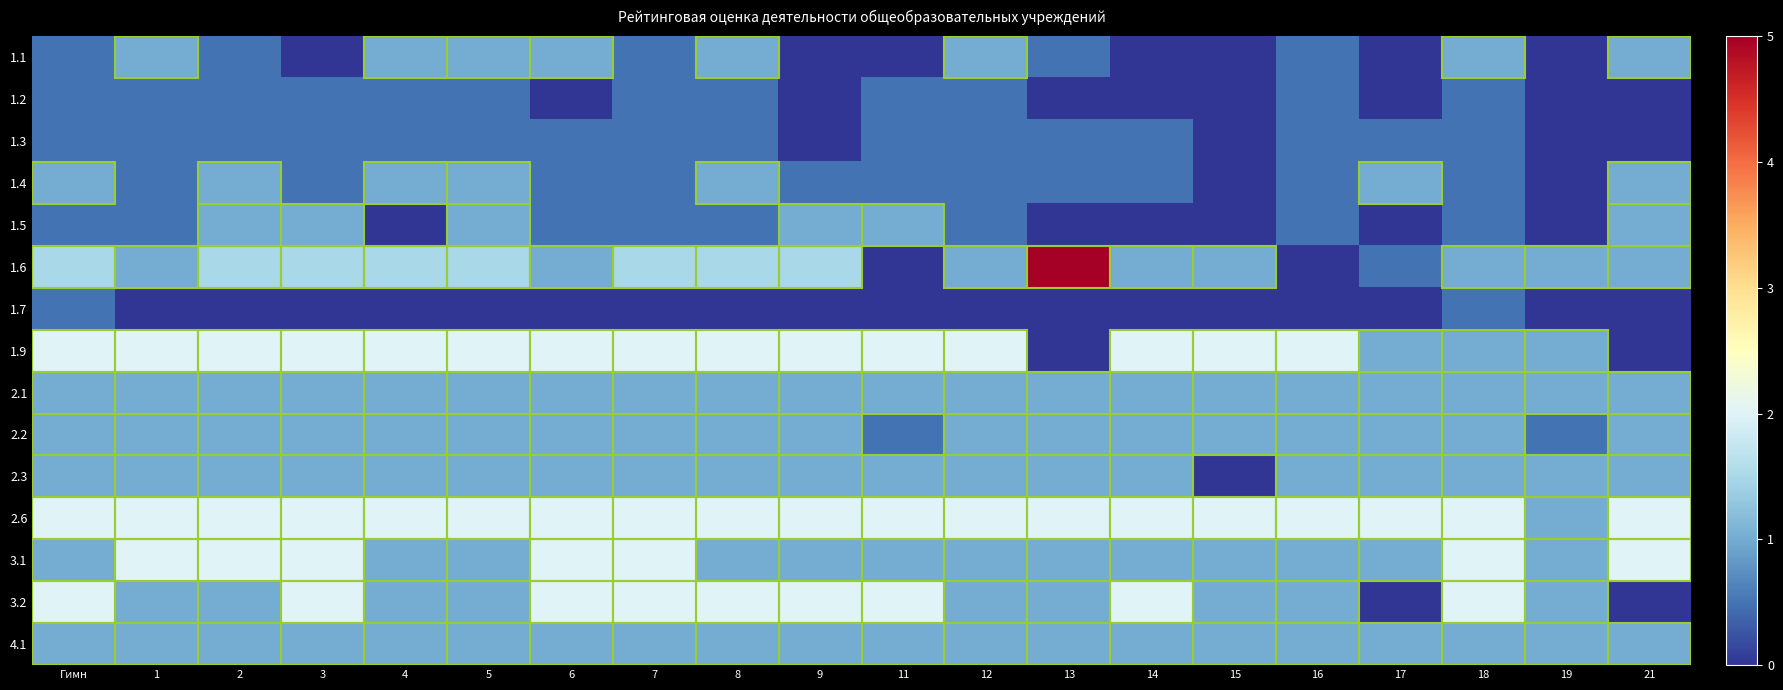

At which category is the sum across all series the highest?

Гимн